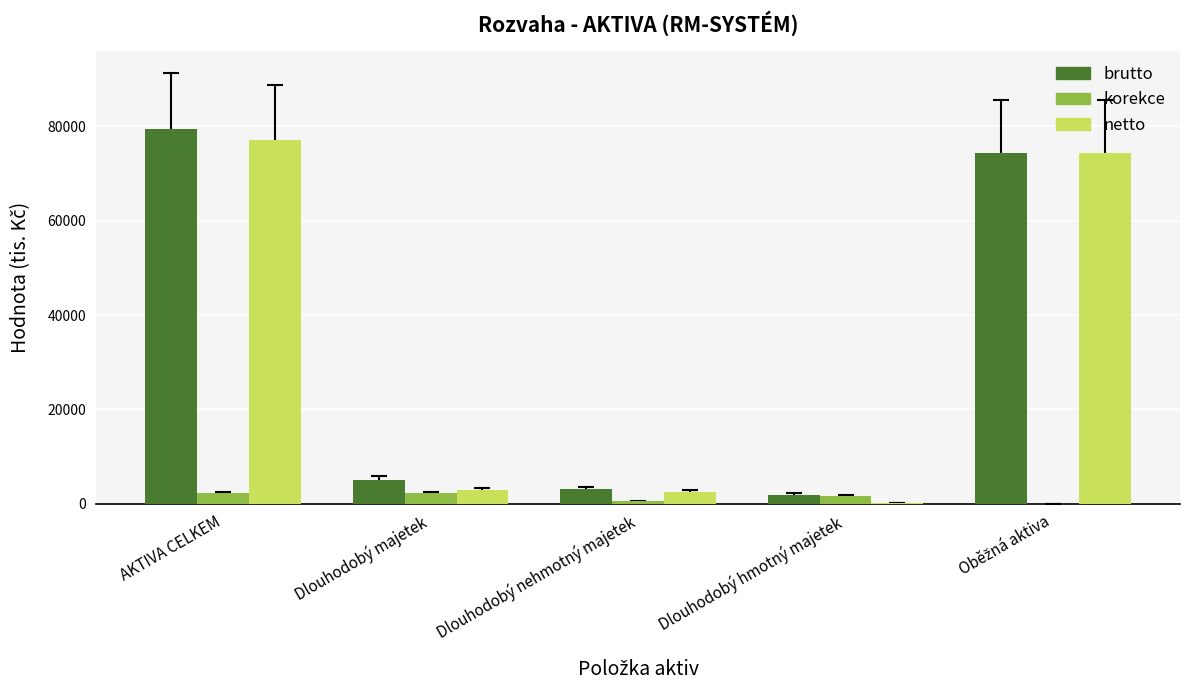

What is the total value across all series at AKTIVA CELKEM?

158886